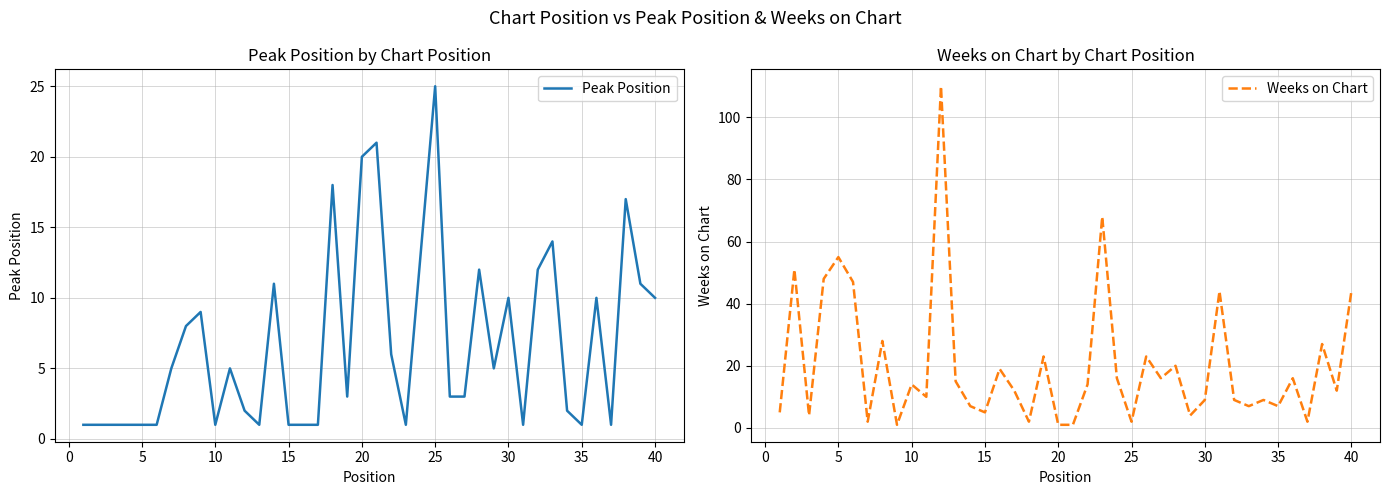

Which series ends up on top after the final intersection of Peak Position and Weeks on Chart?

Weeks on Chart